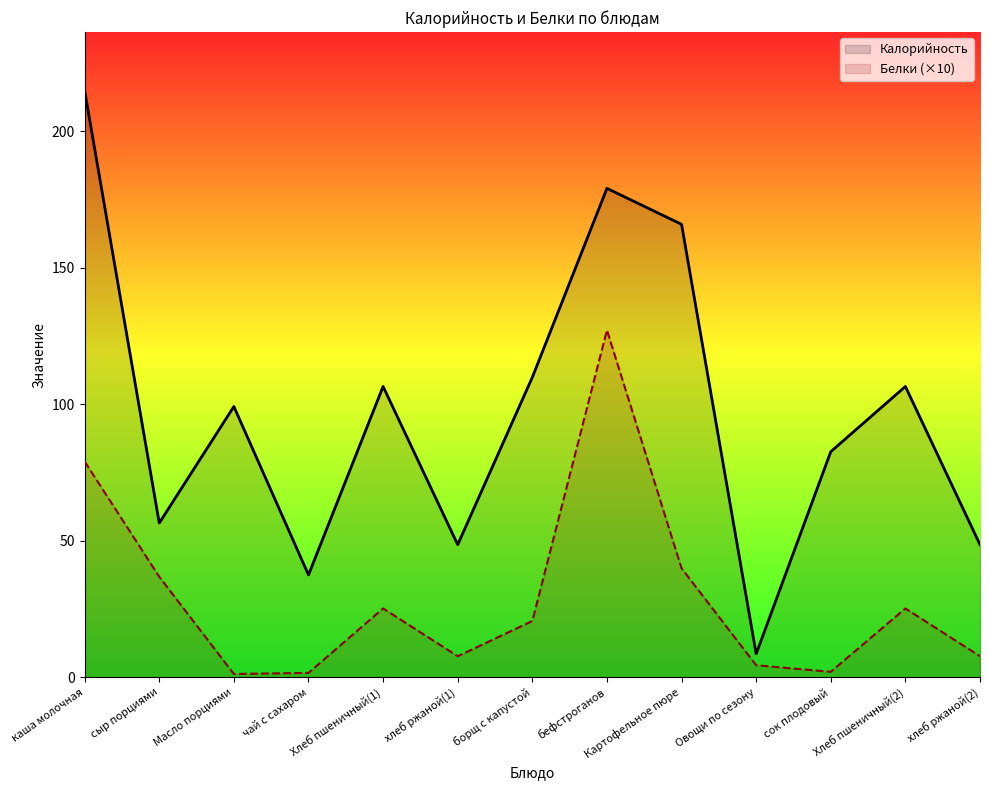

Rank the series by their average value, from highest to lowest.

Калорийность, Белки (×10)